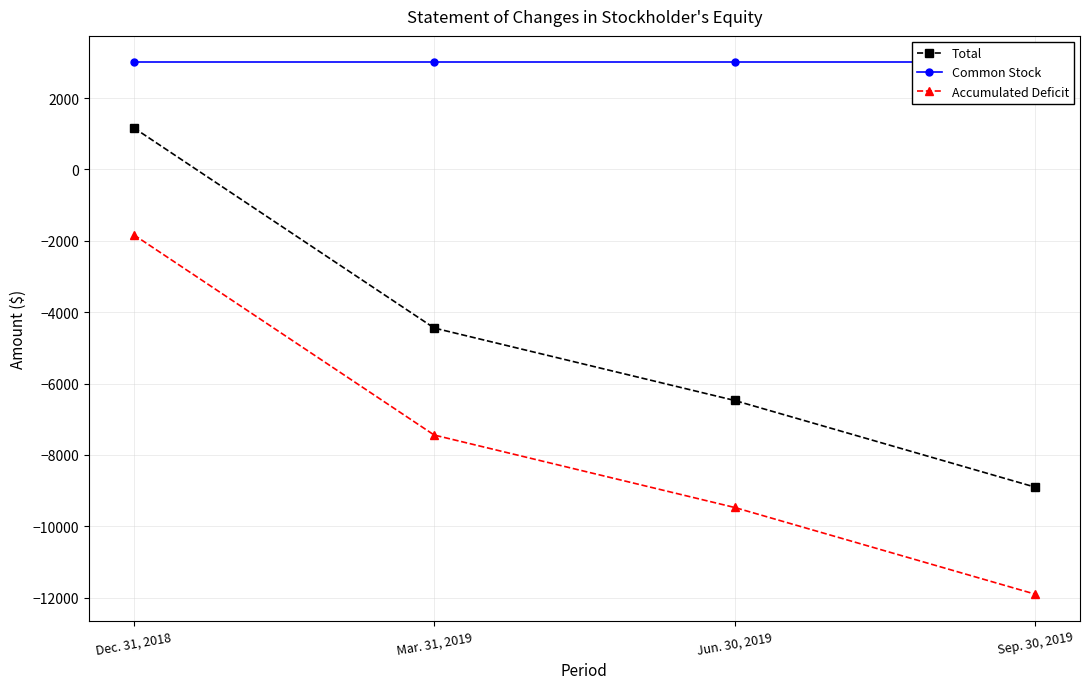

True or false: Common Stock and Accumulated Deficit intersect in this chart.

False